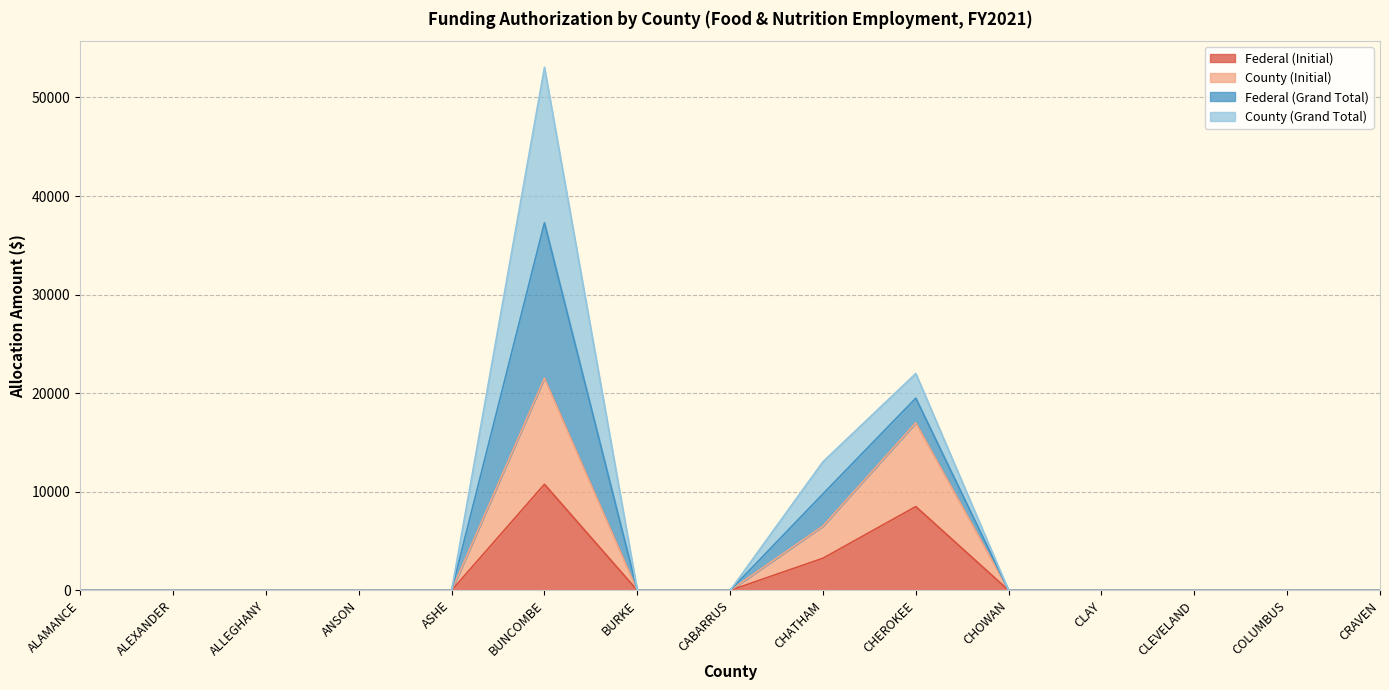

Between CLEVELAND and ANSON, which is larger?

CLEVELAND